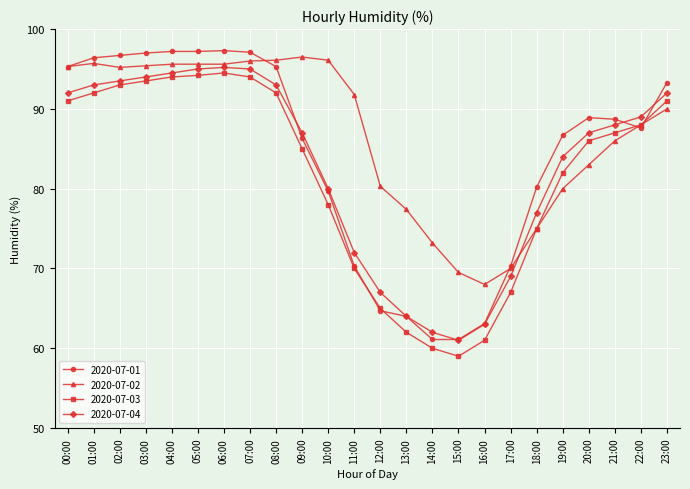

What is the difference between the highest and lowest values at 19:00?

6.7